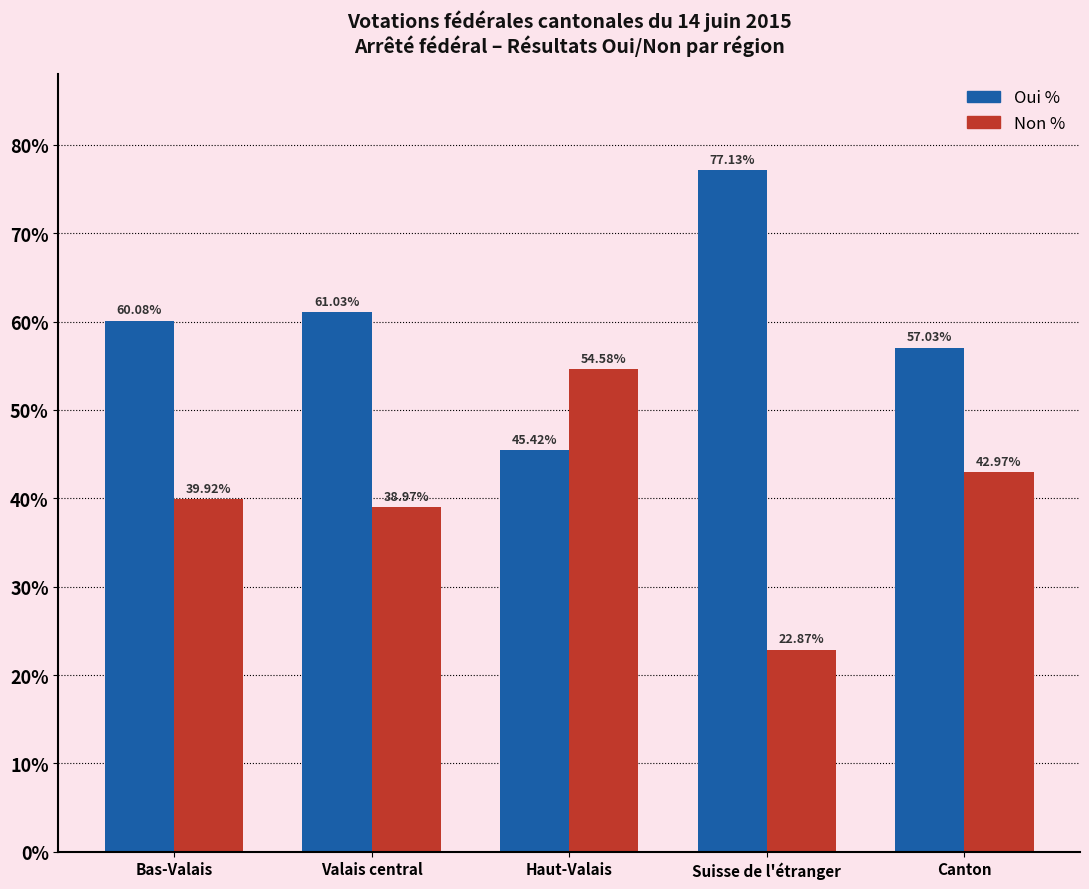

What is the approximate value of Non % at Canton?

43.0